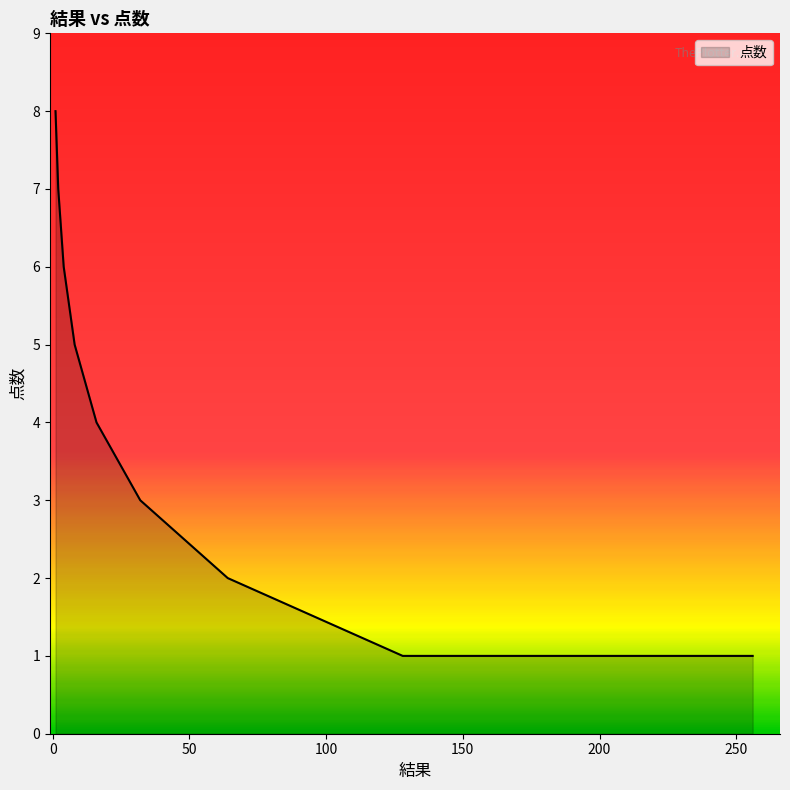

What is the greatest value displayed?

8.0